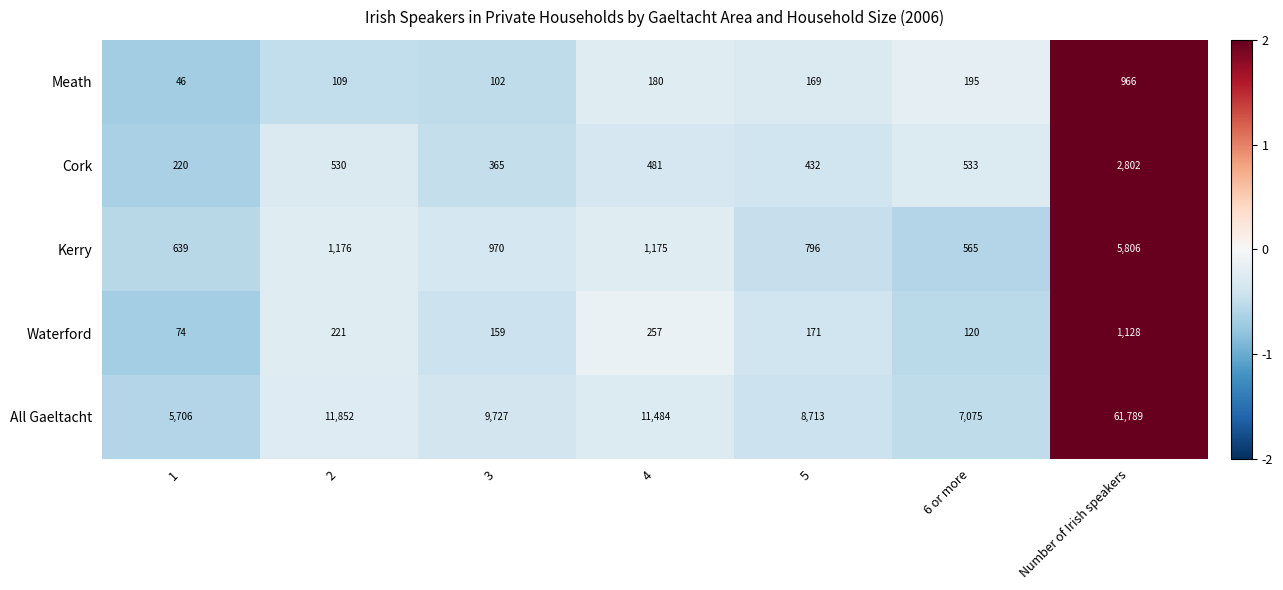

Read the All Gaeltacht value at 2, to the nearest 100.

11900